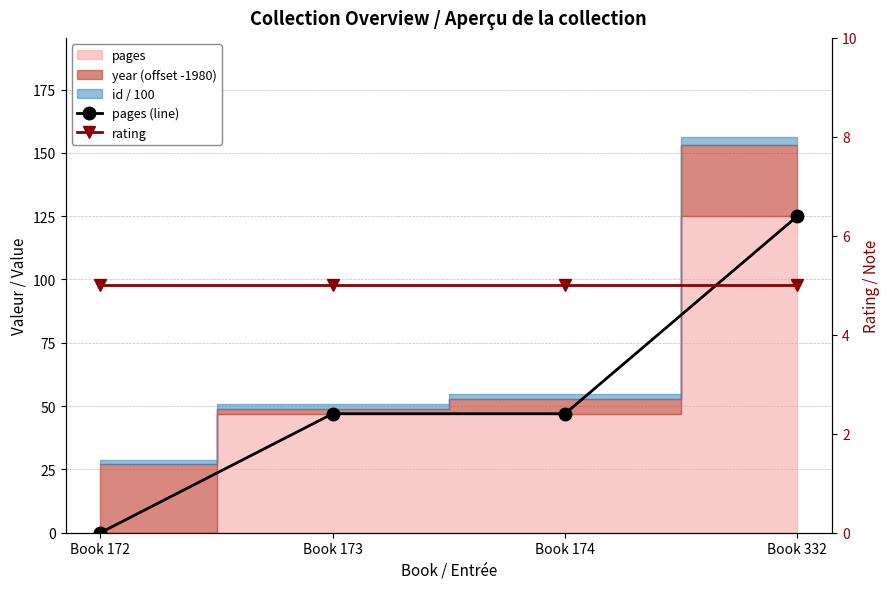

What is the value of the pages (line) point at the 2nd from the left?

47